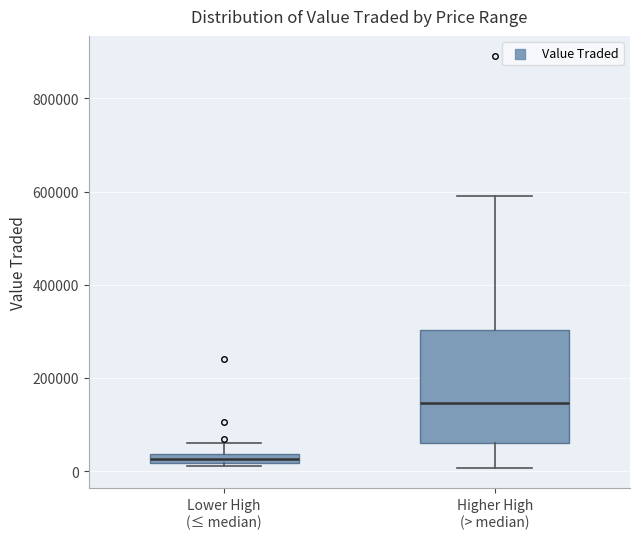

Which box has the highest median line?

Higher High (> median)